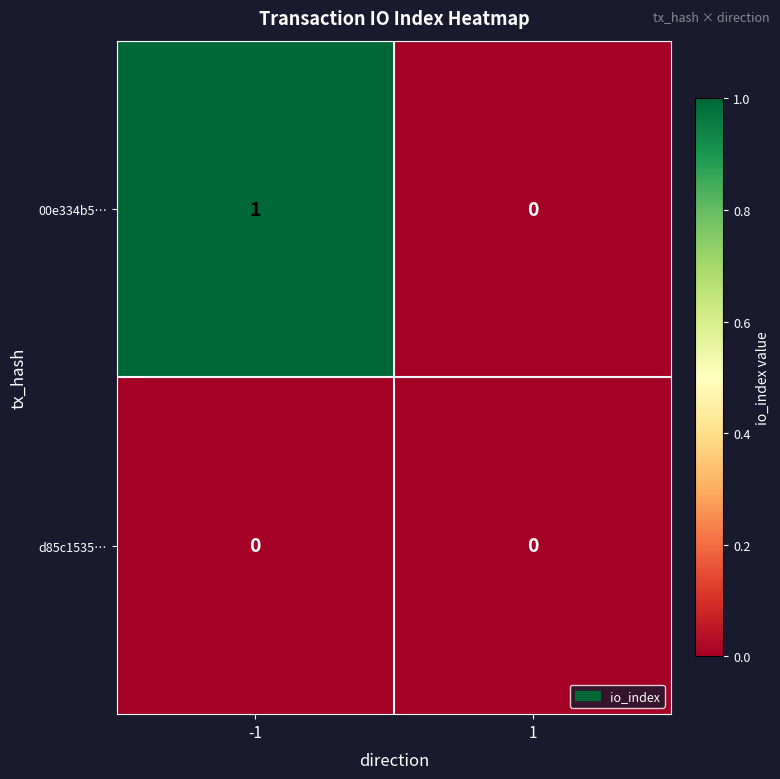

Reading left to right, what are all the values shown in this chart?

00e334b5…: 1	0
d85c1535…: 0	0